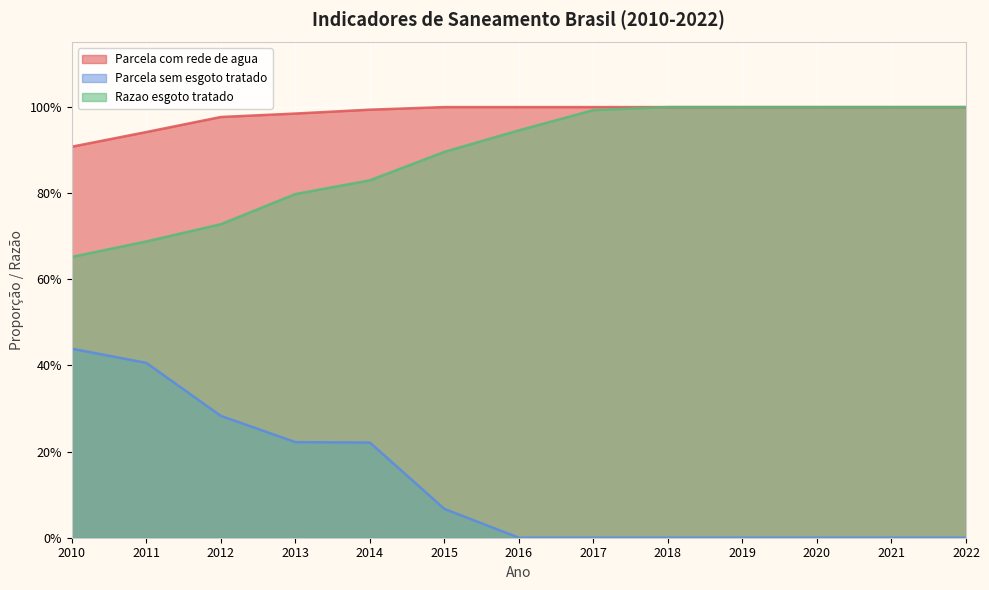

True or false: Parcela com rede de agua and Parcela sem esgoto tratado cross at least once.

False